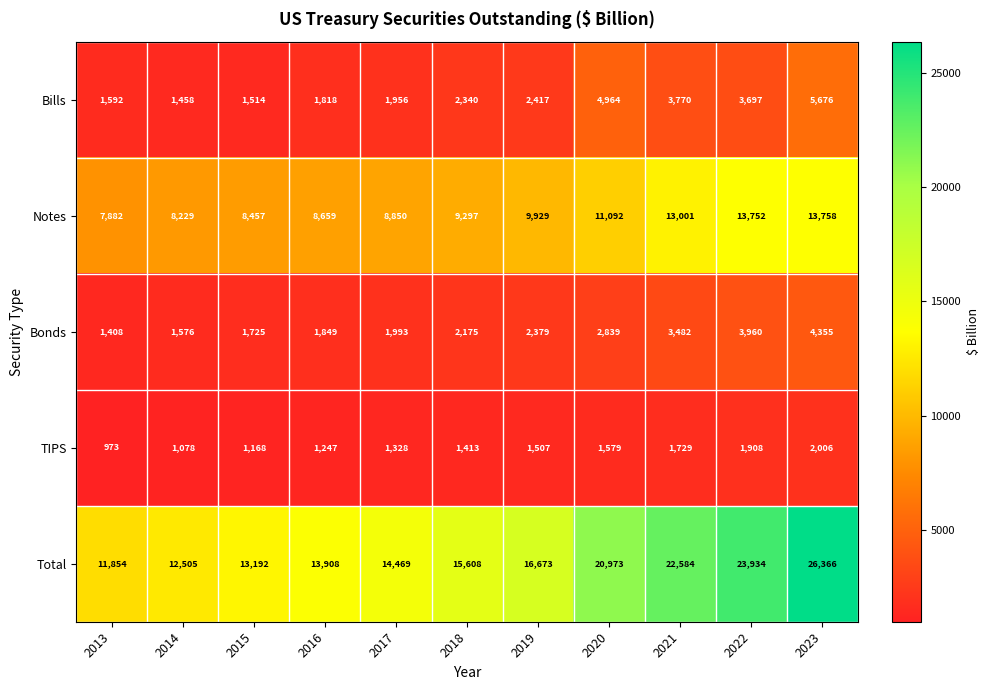

What is the difference between the highest and lowest values at 2022?

22026